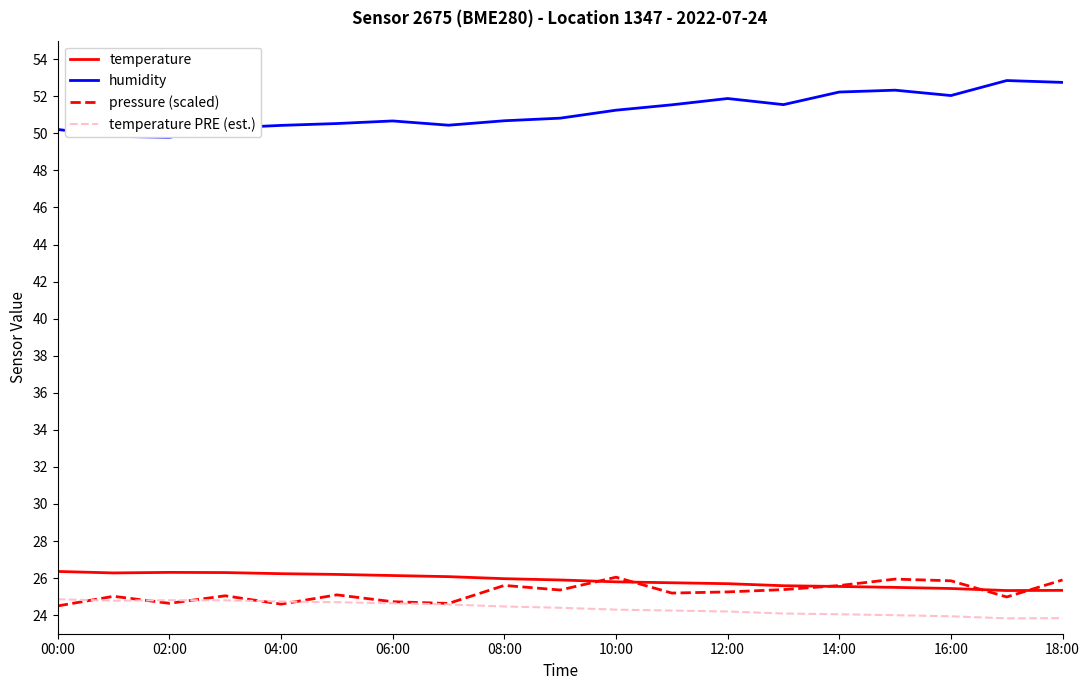

True or false: humidity and temperature intersect in this chart.

False